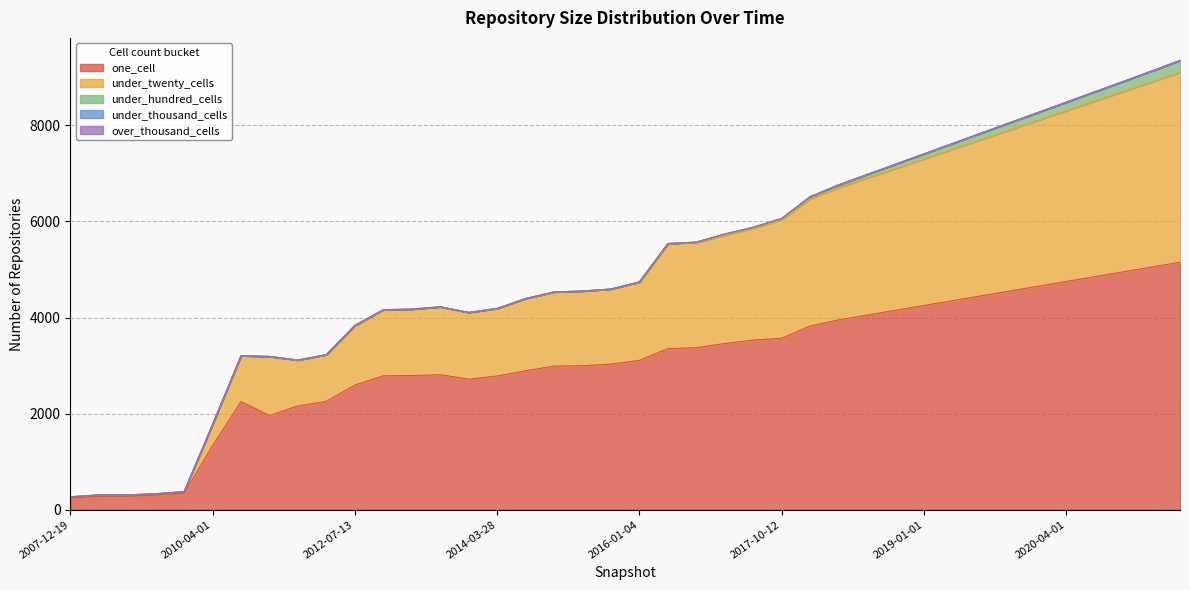

How many distinct data groups are displayed?

5